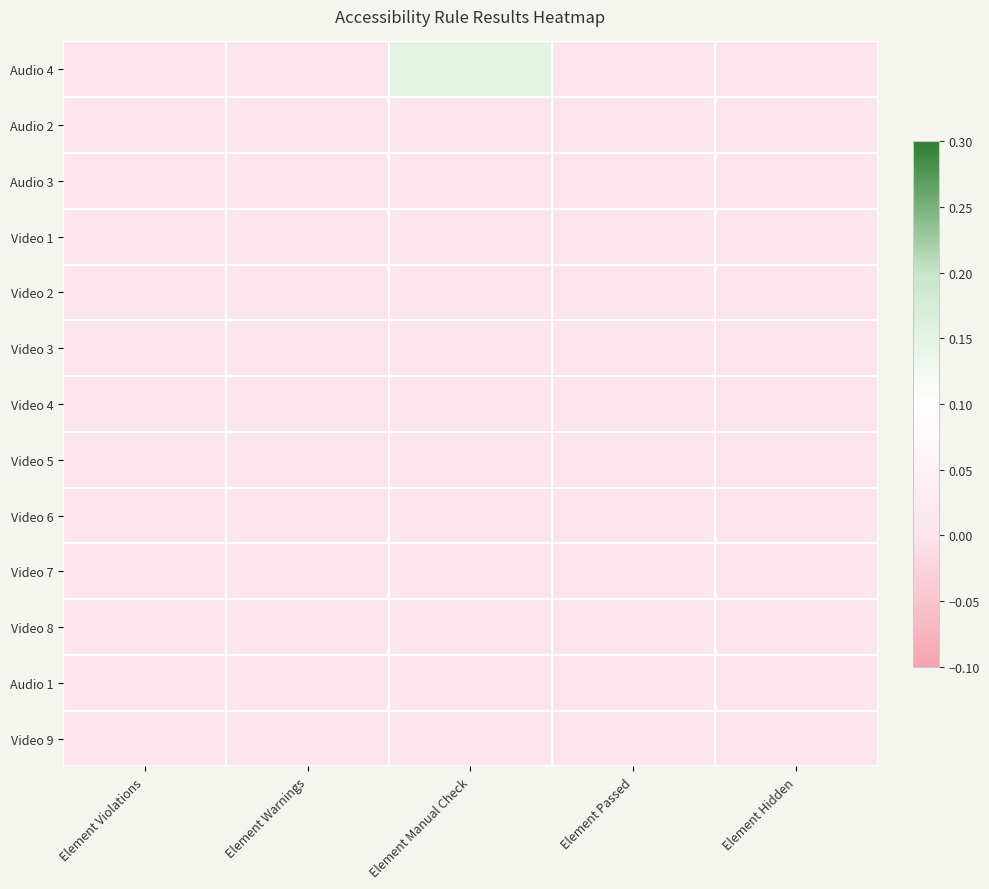

At how many categories does at least one series exceed 0?

1